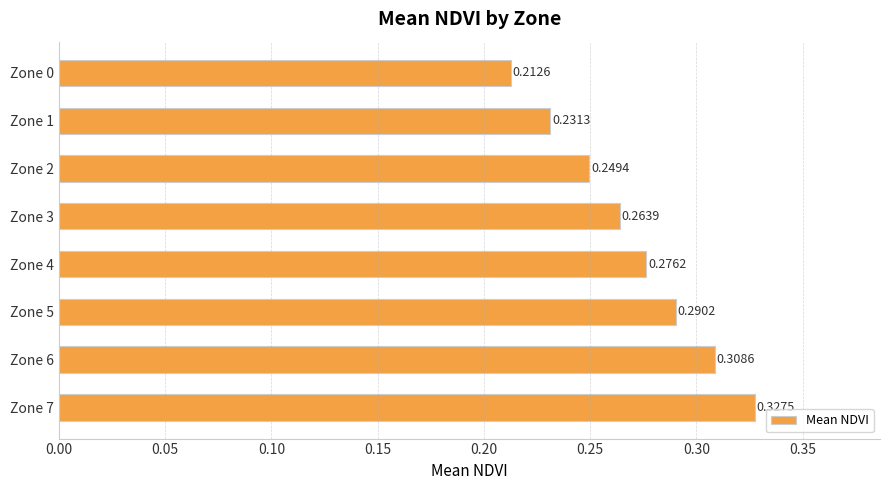

Which category has the highest value across all series?

Zone 7